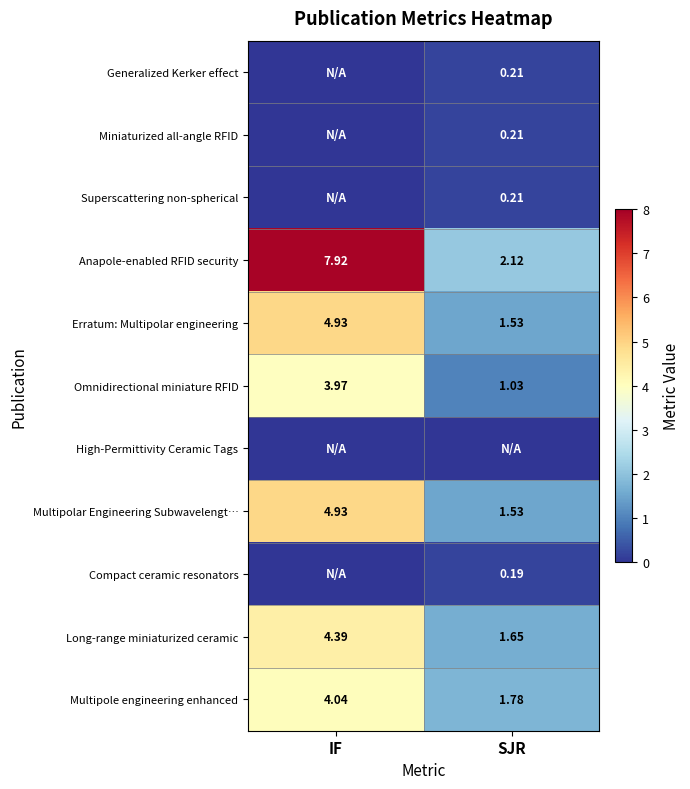

Rank the categories by Long-range miniaturized ceramic value from highest to lowest.

IF, SJR